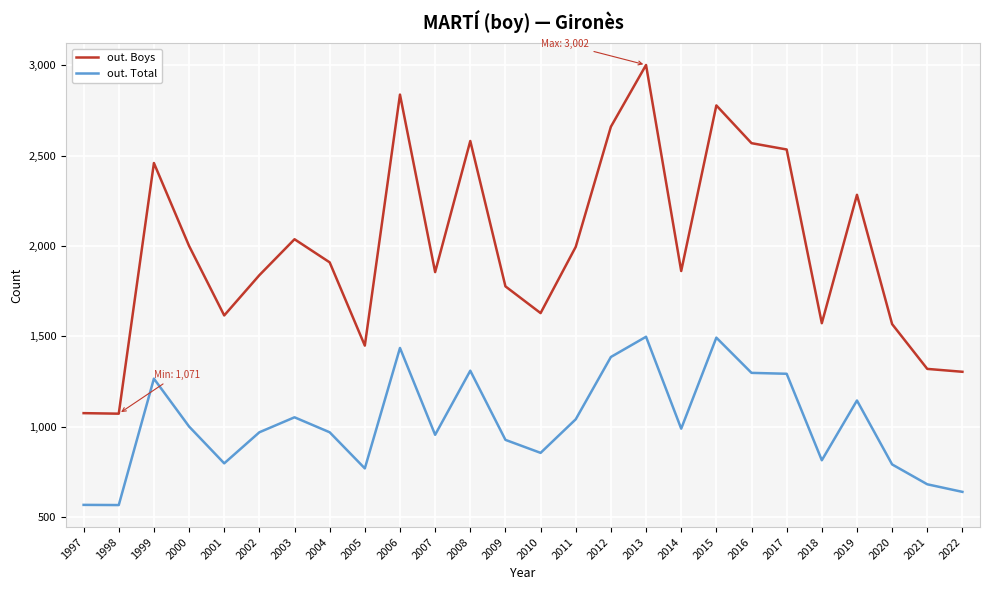

Which category has the highest value across all series?

2013